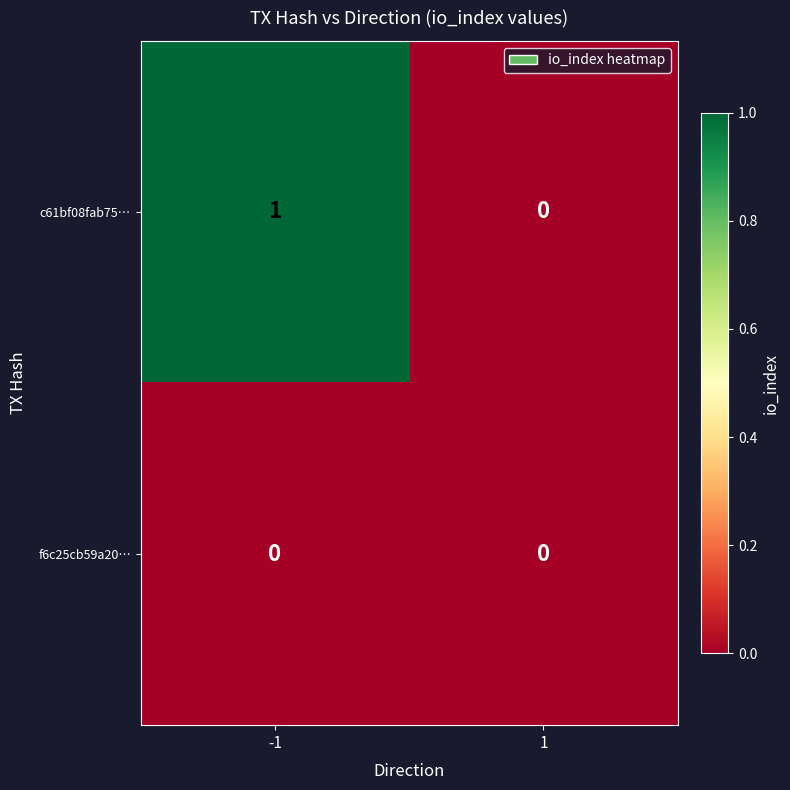

What is the greatest value displayed?

1